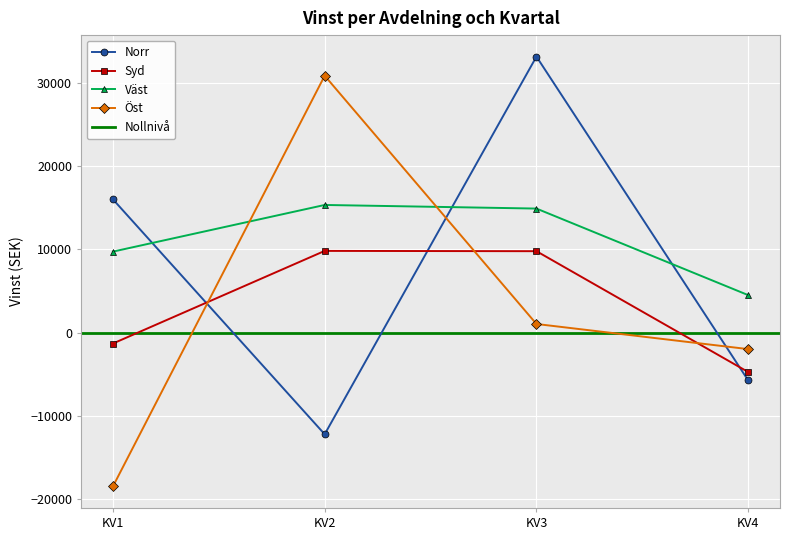

True or false: Norr has more than 2 points higher than both neighbors.

False